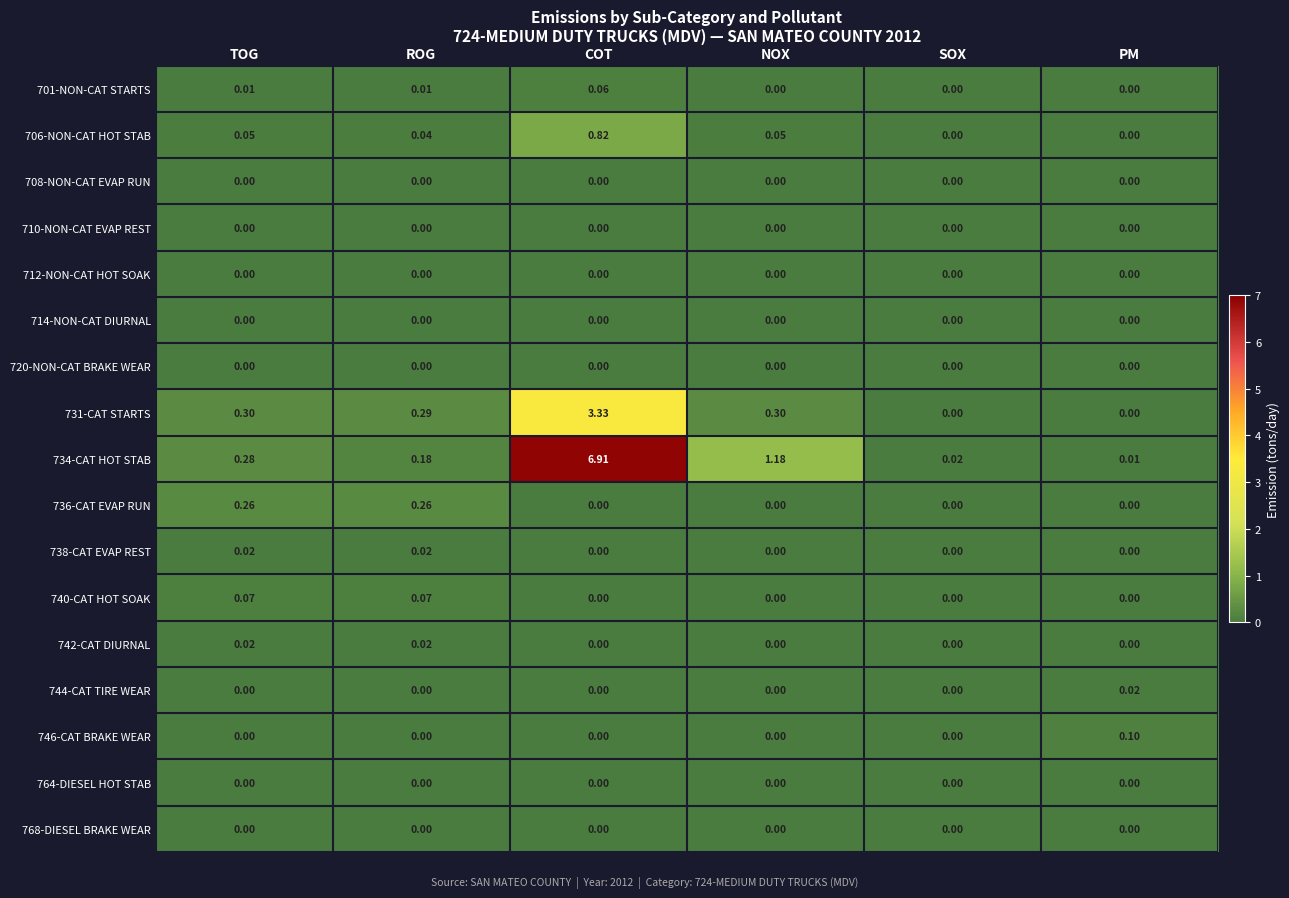

At which category is the sum across all series the highest?

COT